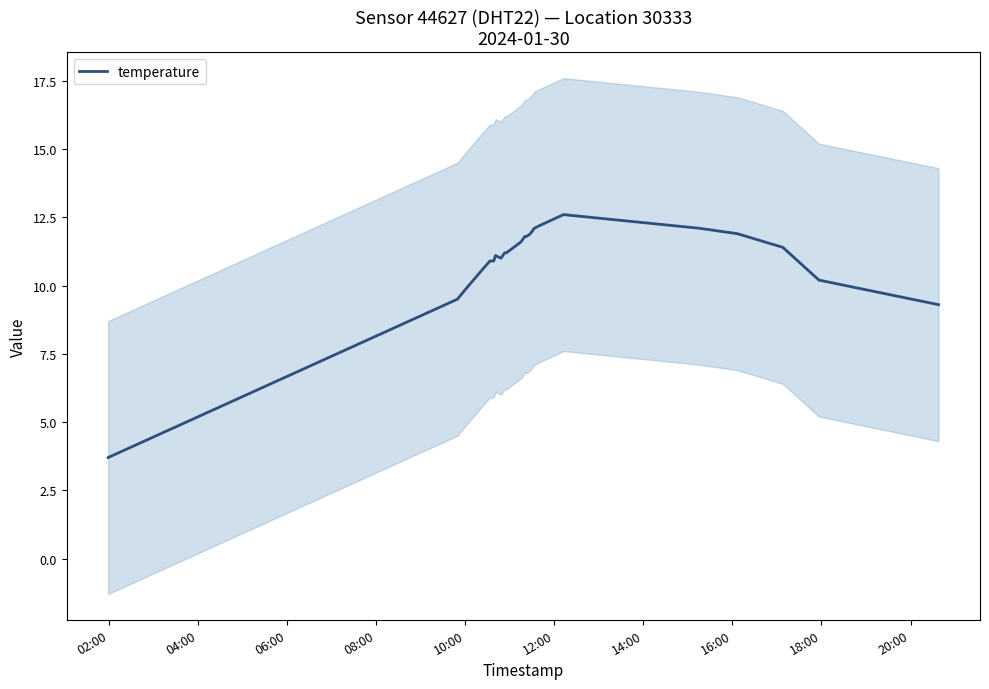

What is the maximum value for temperature?

12.6